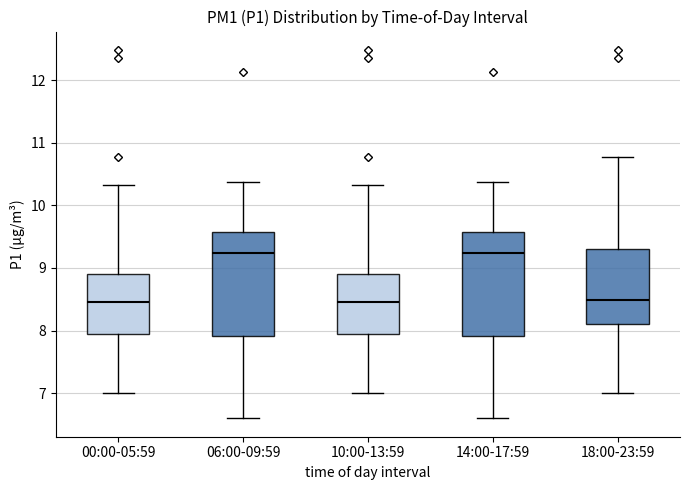

Reading left to right, read every box against the y-axis: the position of its median line, the range the box covers, and the ends of its whiskers. The values are not printed on the chart, so give them approximately, as read against the axis.

00:00-05:59: median 8.5, box 7.9 to 8.9, whiskers 7.0 to 10.3
06:00-09:59: median 9.2, box 7.9 to 9.6, whiskers 6.6 to 10.4
10:00-13:59: median 8.5, box 7.9 to 8.9, whiskers 7.0 to 10.3
14:00-17:59: median 9.2, box 7.9 to 9.6, whiskers 6.6 to 10.4
18:00-23:59: median 8.5, box 8.1 to 9.3, whiskers 7.0 to 10.8